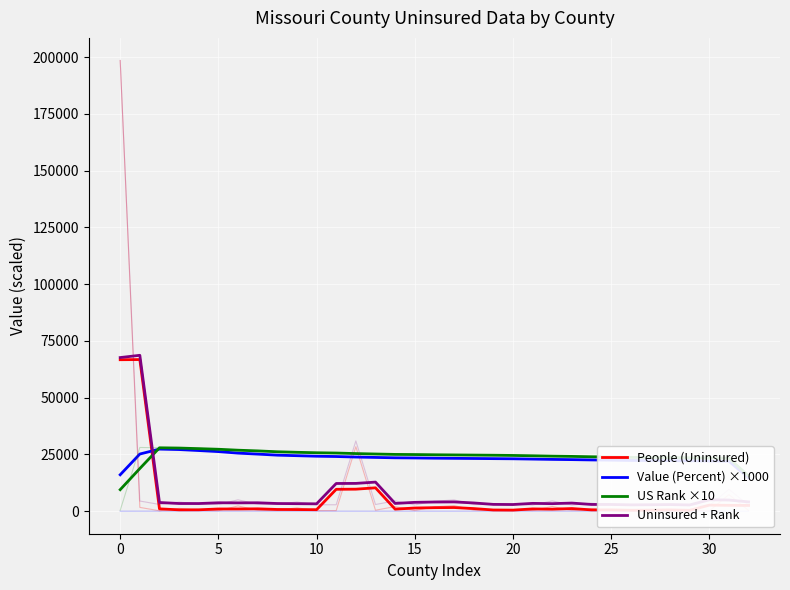

Which series ends up on top after the final intersection of US Rank ×10 and Uninsured + Rank?

US Rank ×10